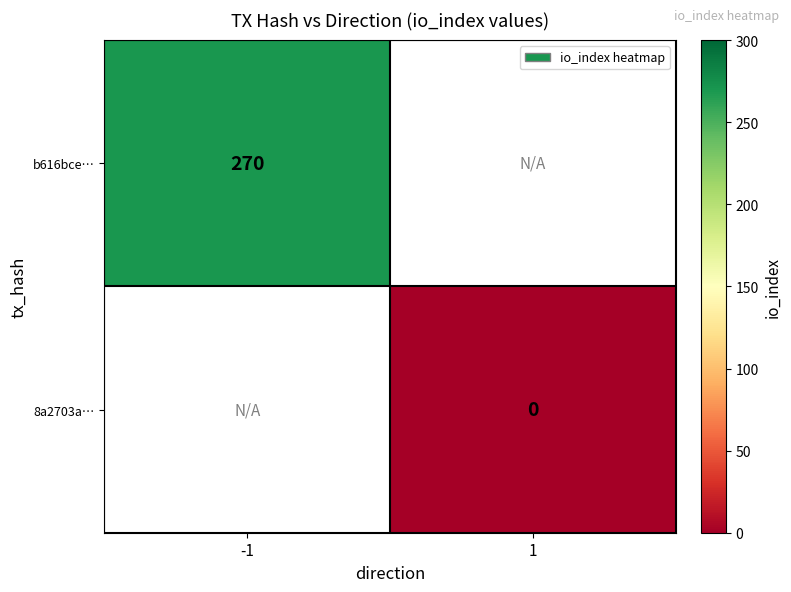

The value of b616bce… at -1 is 443. True or false?

False